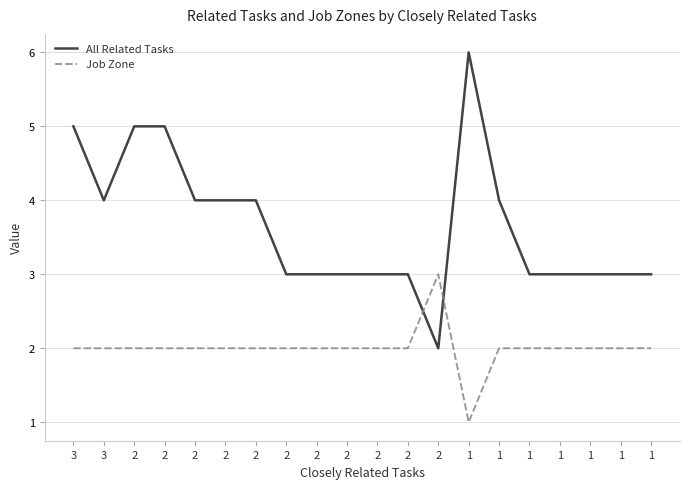

Which series has the largest total across all categories?

All Related Tasks